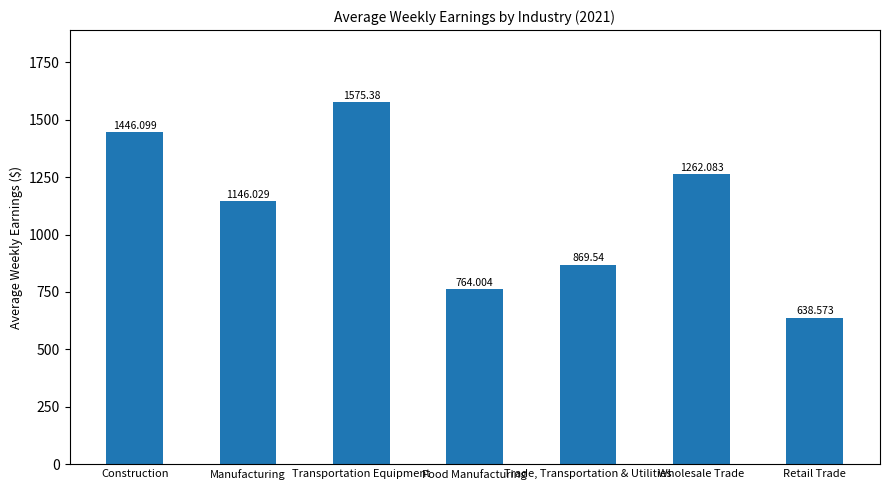

What value does the data have at Manufacturing?

1146.0